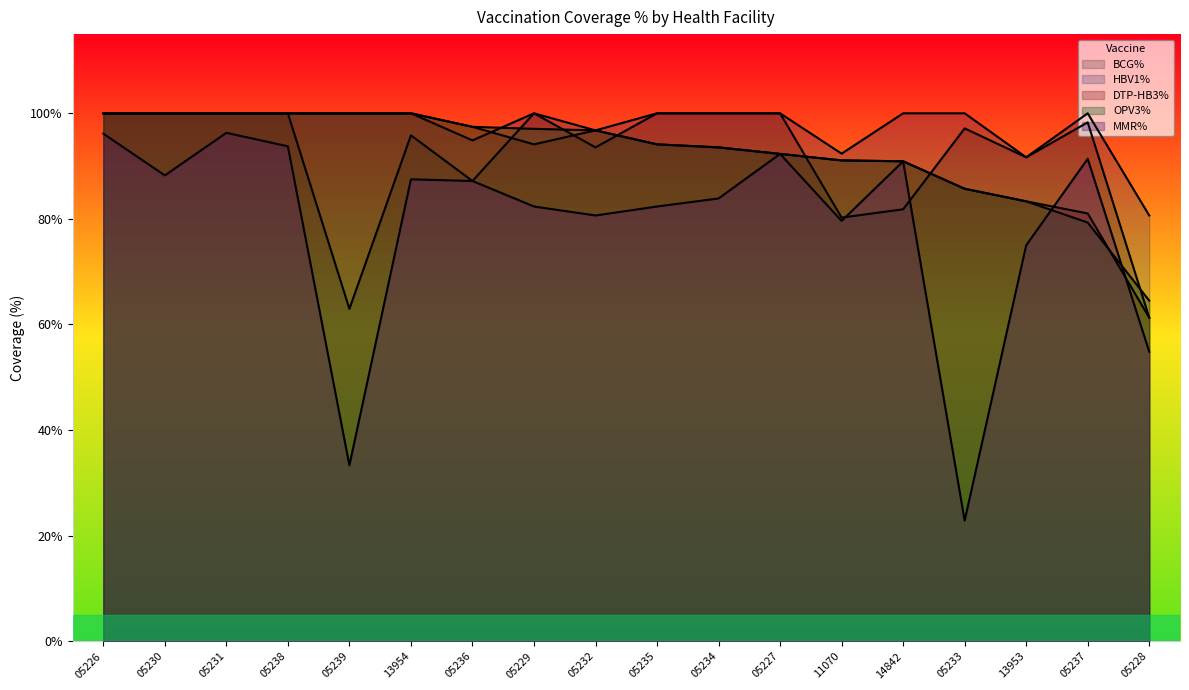

Between 11070 and 05237, which is larger?

05237